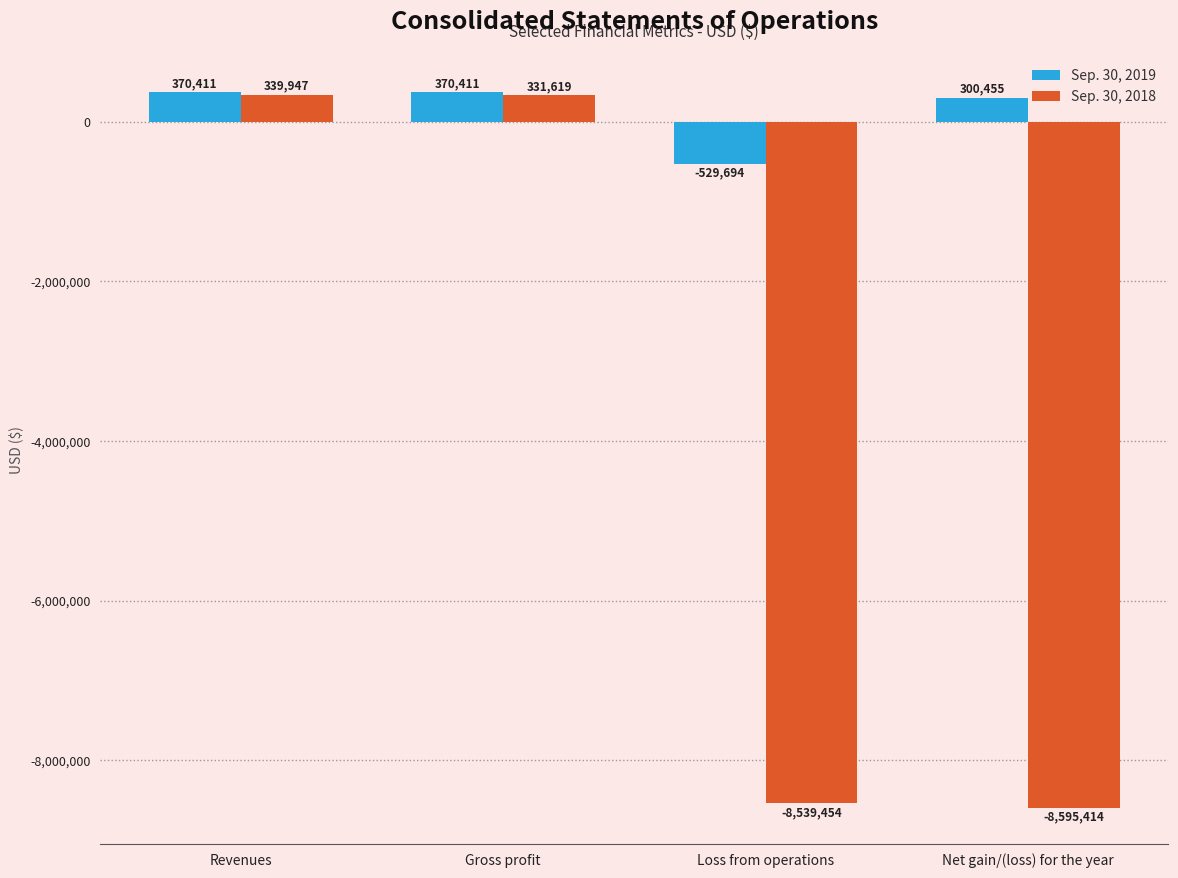

What value does the Sep. 30, 2018 series have at Gross profit, to the nearest 50?

331600